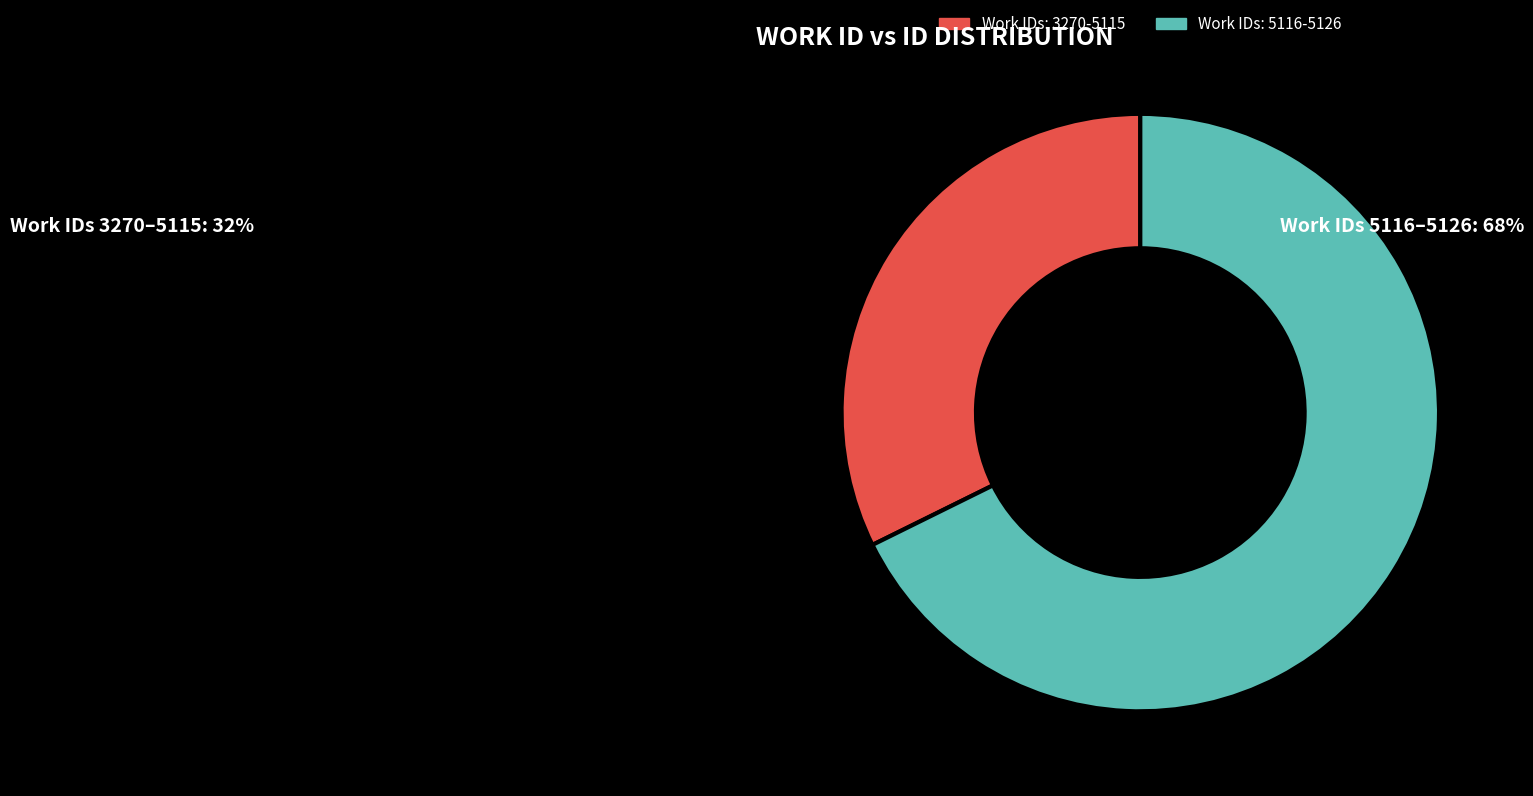

Is there a majority slice in this chart?

Yes